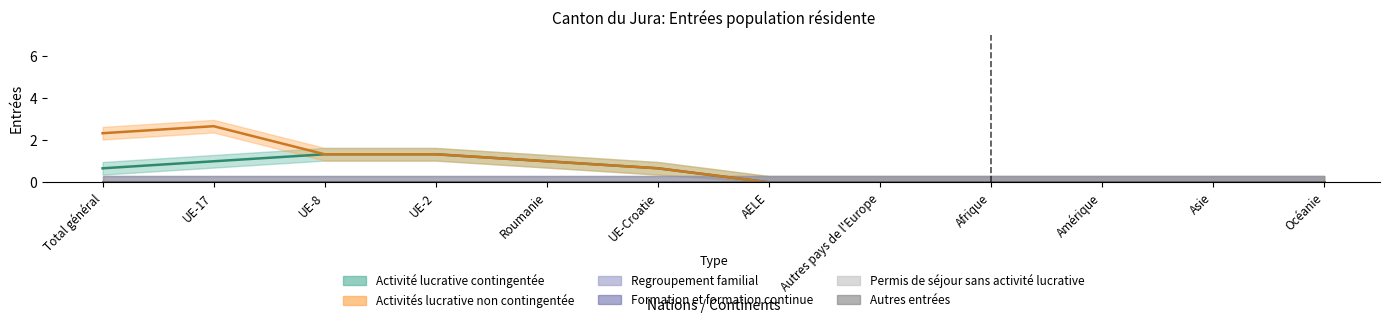

True or false: Activité lucrative contingentée and Formation et formation continue cross at least once.

False